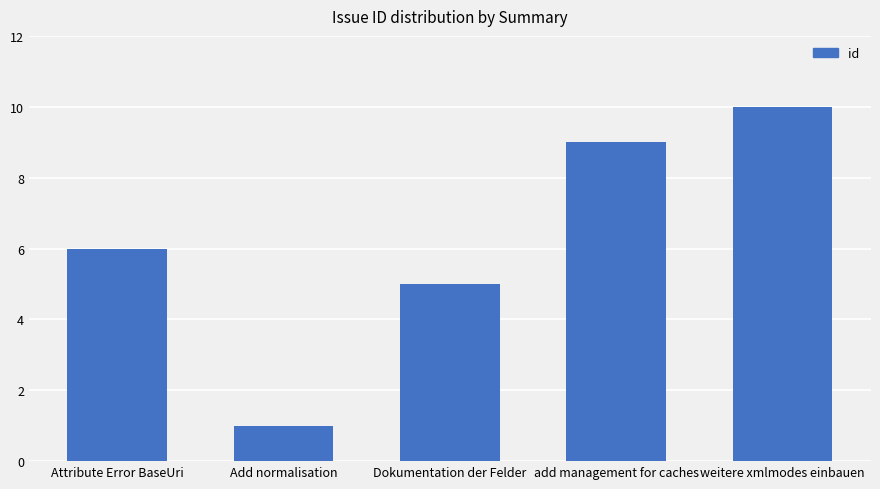

What is the difference between the second highest and second lowest values?

4